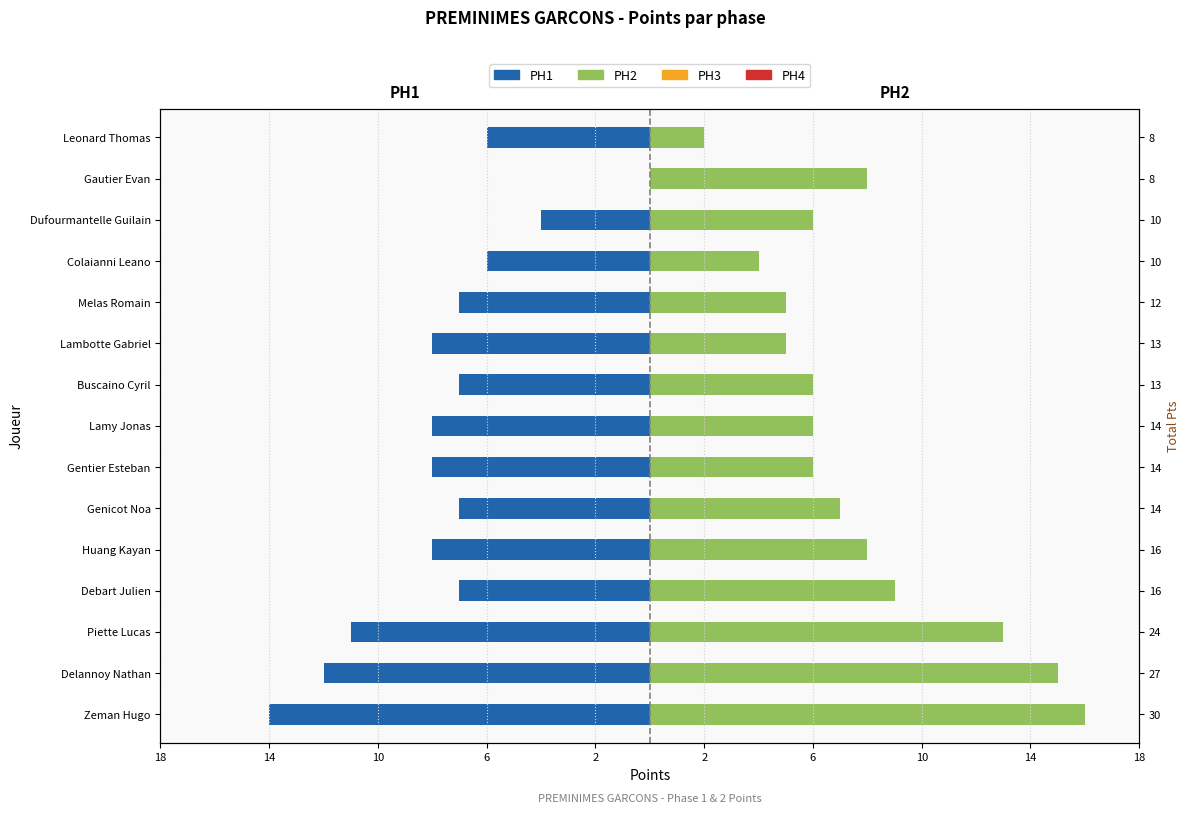

What is the spread (max minus min) of values at 6?

16.0